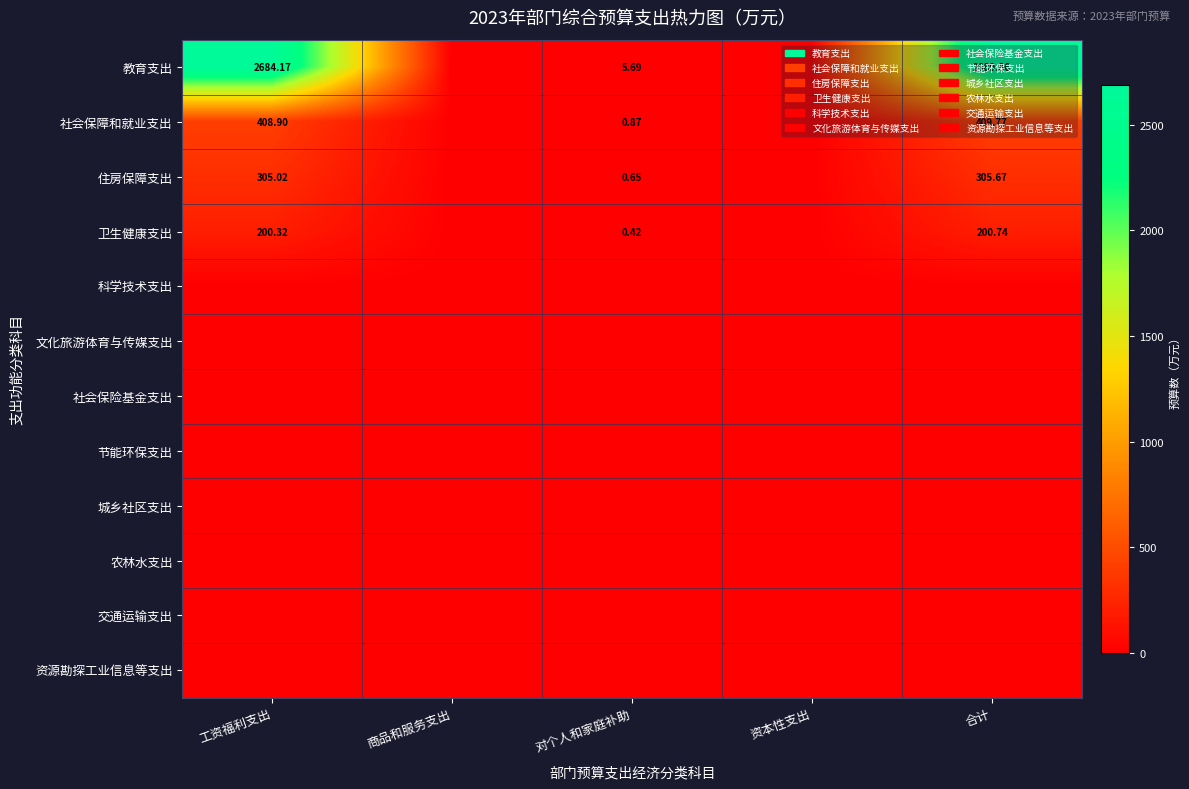

At how many categories does at least one series exceed 131?

2